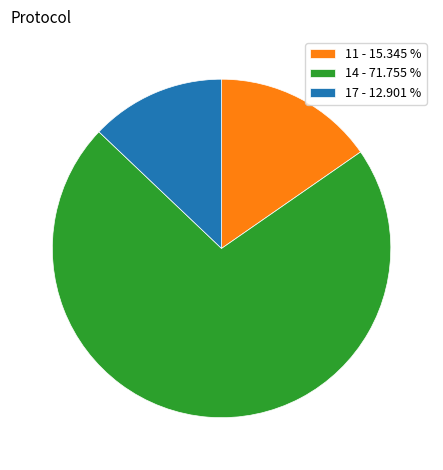

Between 11 - 15.345 % and 14 - 71.755 %, which is larger?

14 - 71.755 %